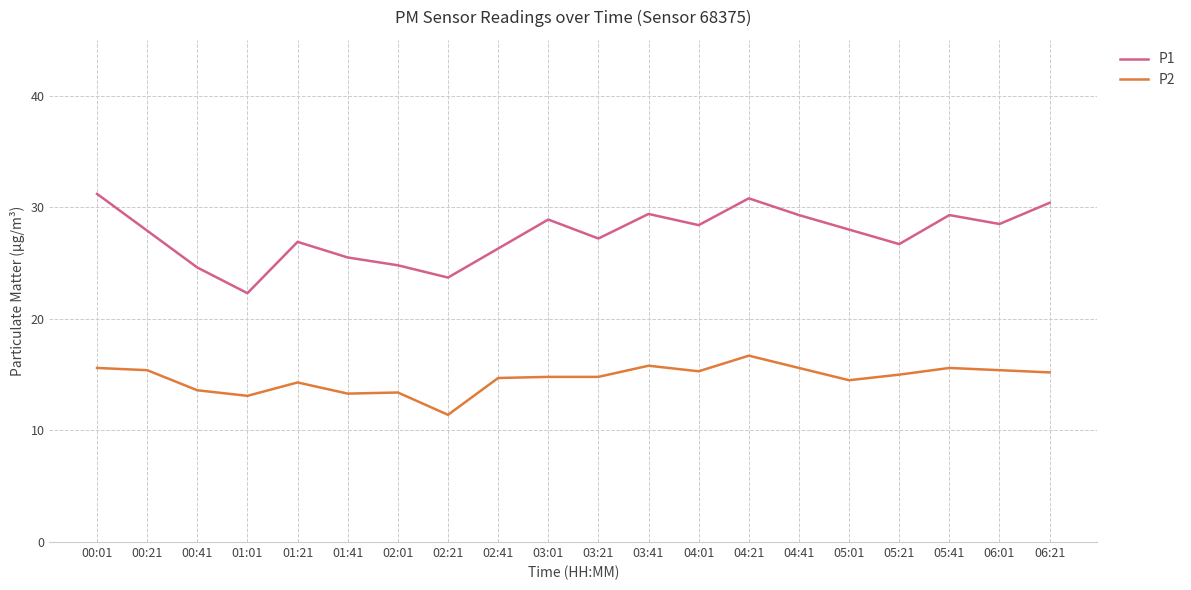

At how many categories does at least one series exceed 26?

15